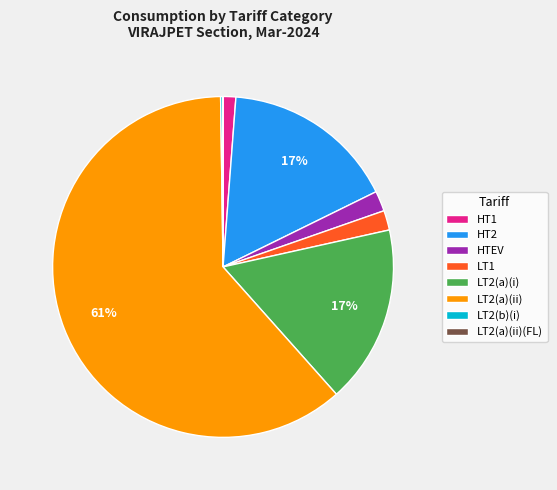

Which category accounts for the majority?

LT2(a)(ii)